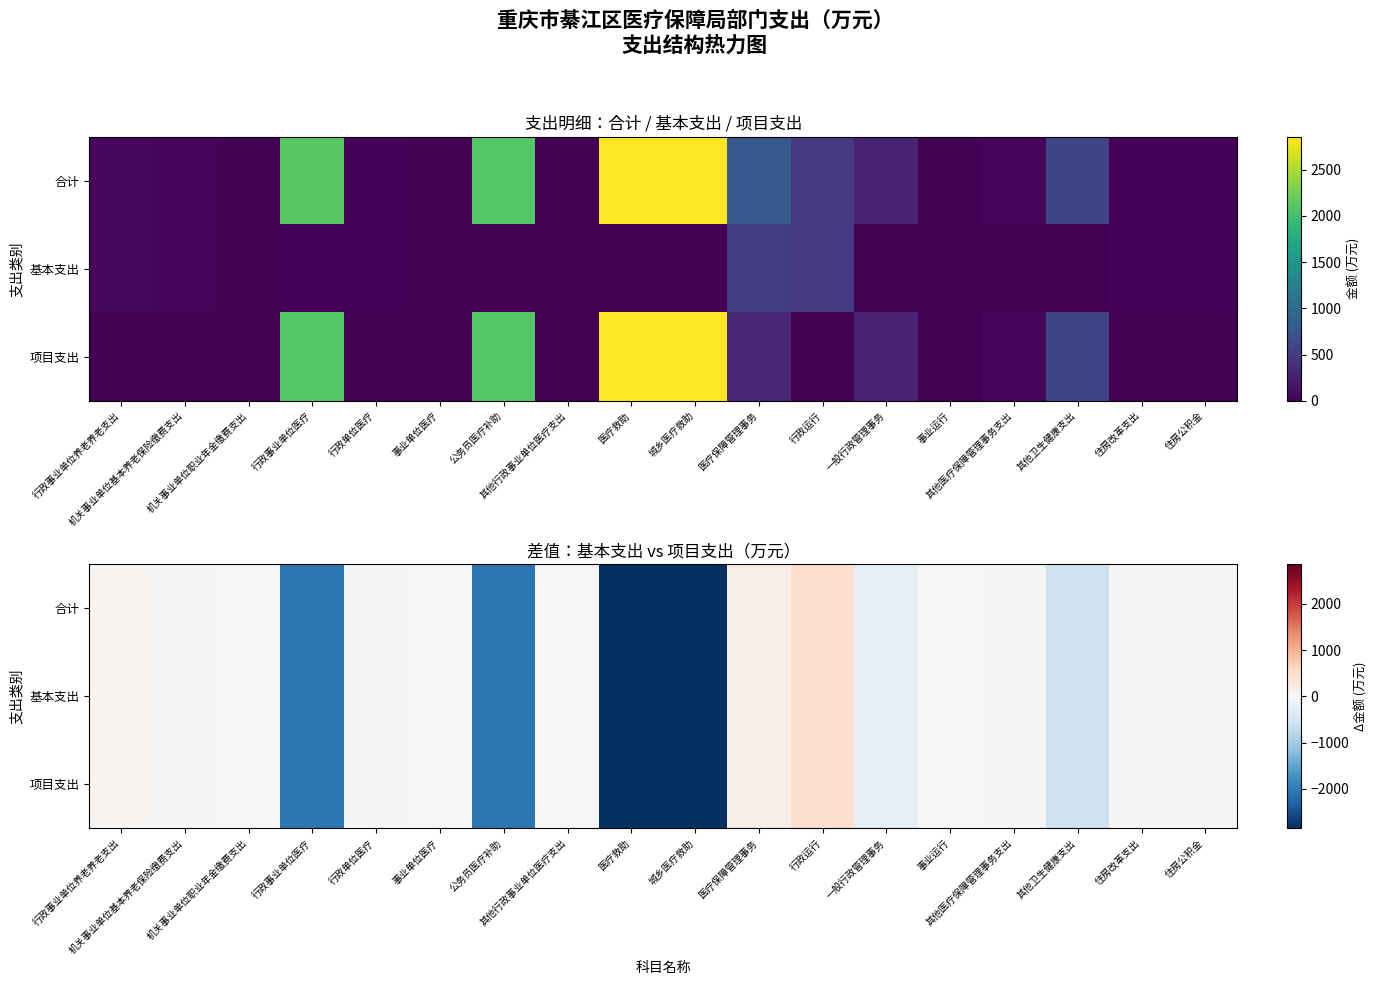

What is the approximate value of 合计 at 行政事业单位养老养老支出?

60.7